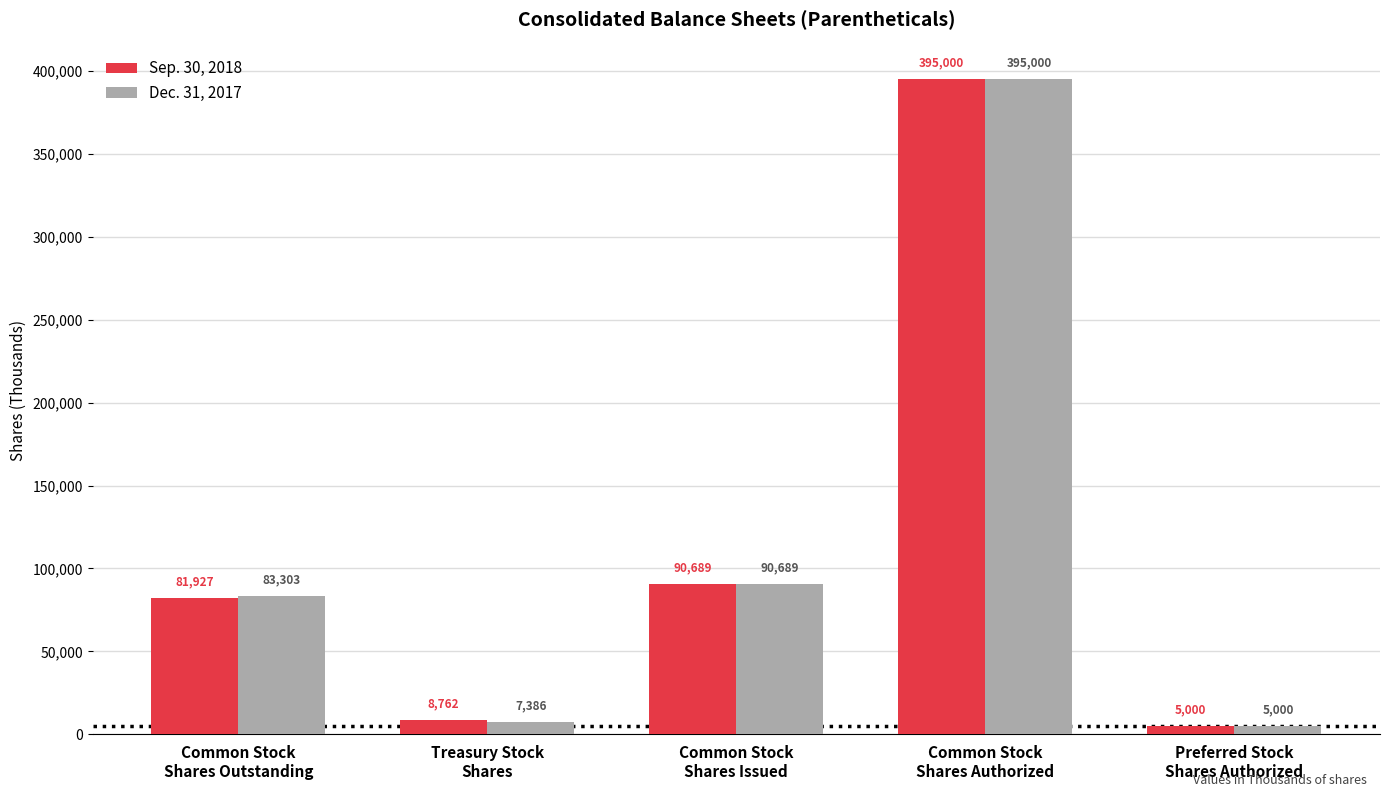

What is the label of the 4th bar from the left?

Common Stock
Shares Authorized